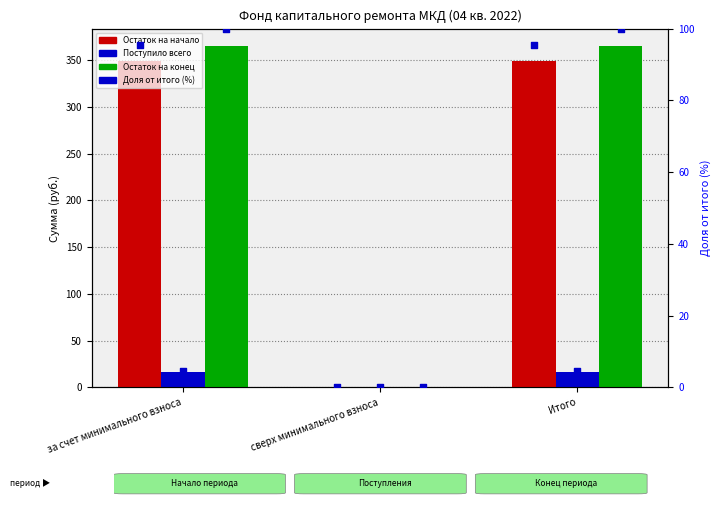

Is the value of Остаток на начало at Итого greater than the value of Остаток на конец at за счет минимального взноса?

No